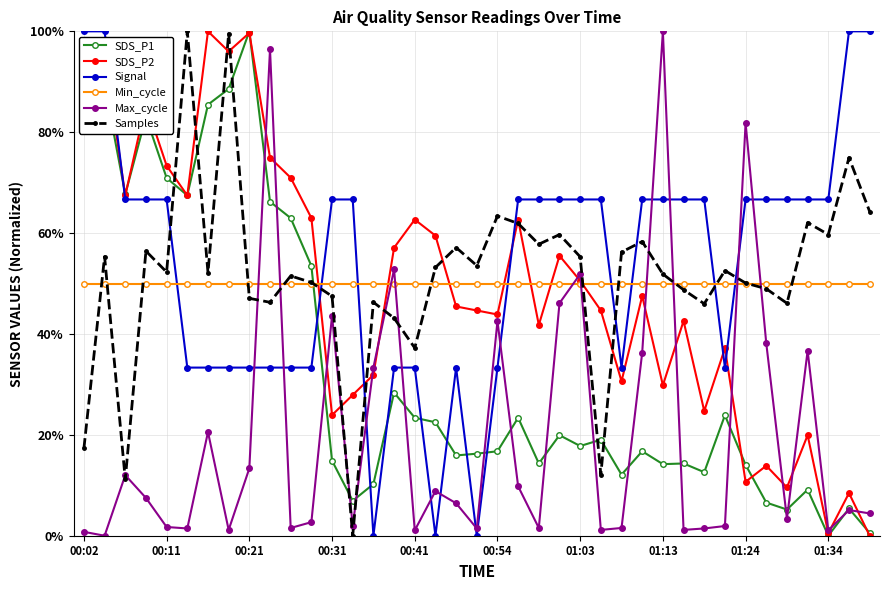

How many times do Signal and Max_cycle cross each other?

12